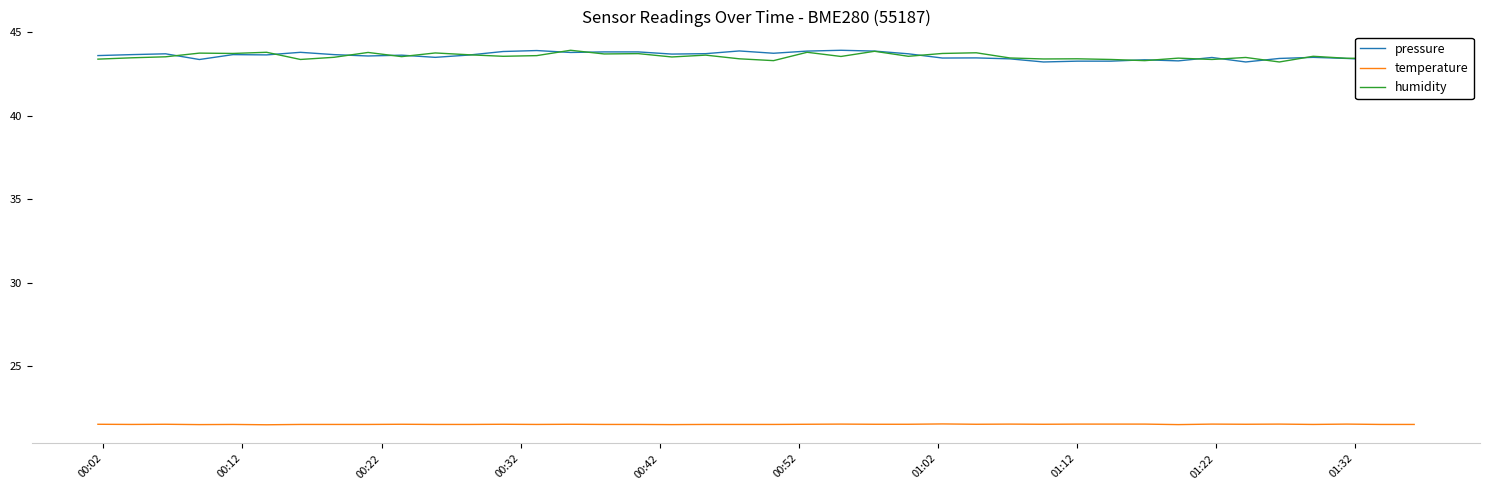

What is the maximum value shown in the chart?

43.9